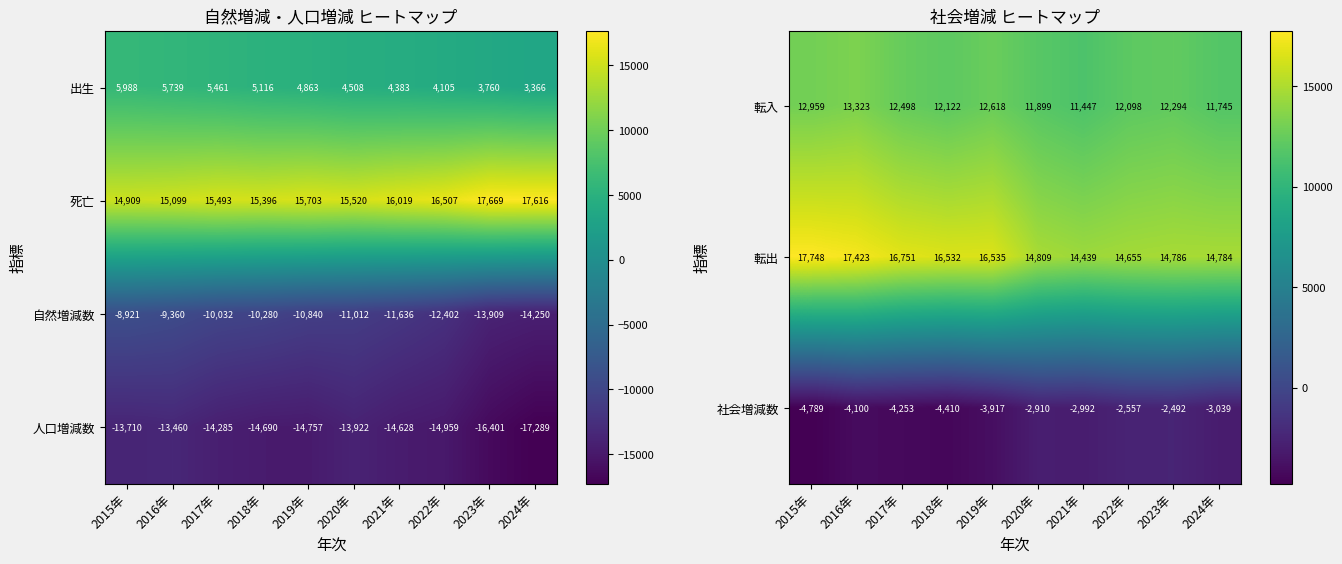

Where does the 出生 series first go above 4863?

2015年